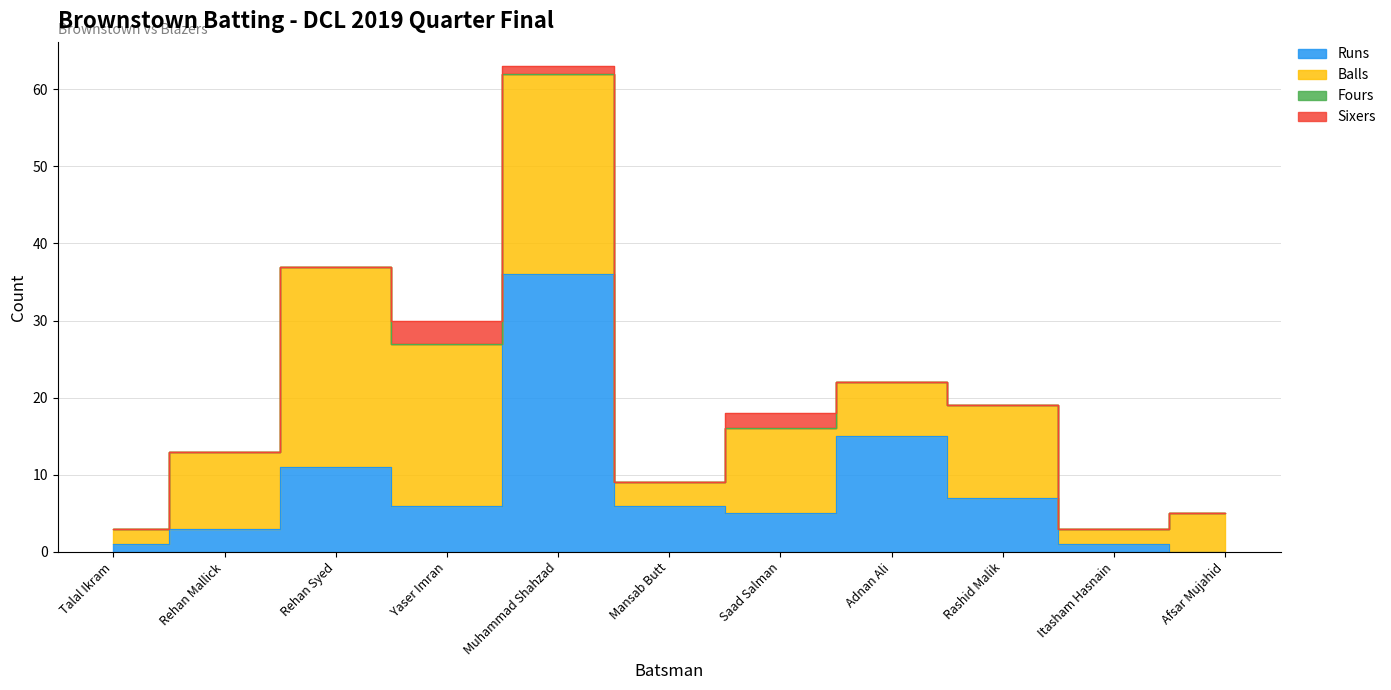

How many values in the Runs series are below 6?

5